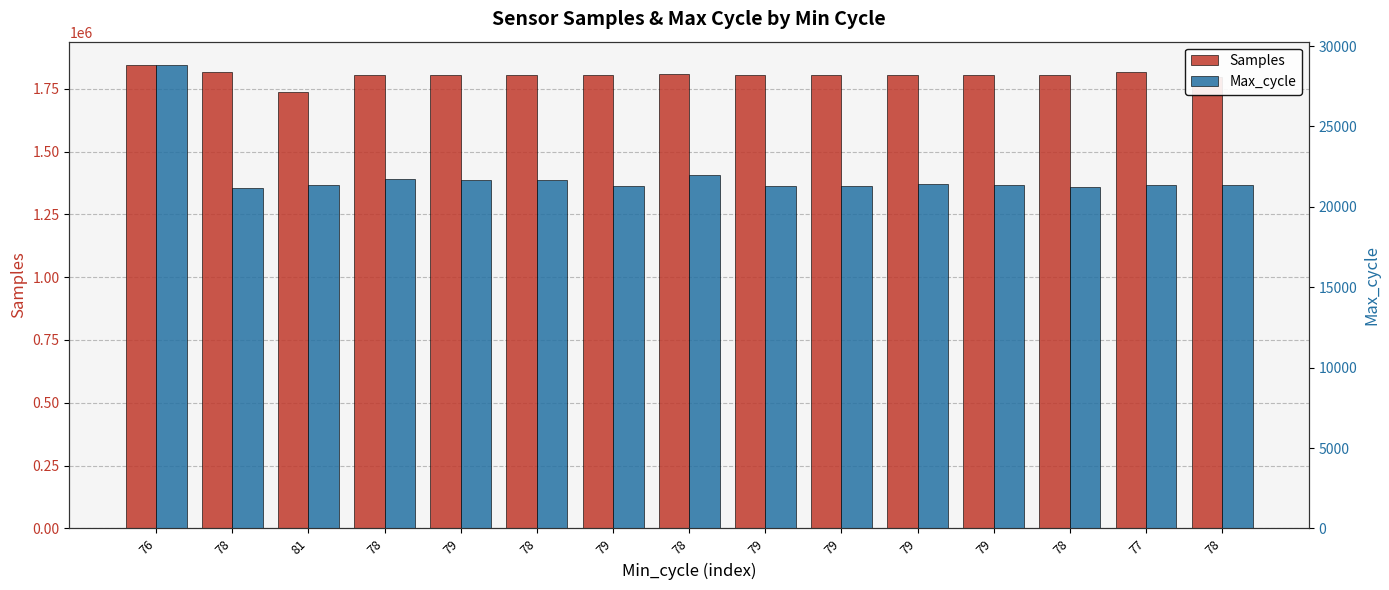

True or false: Max_cycle has a value of 28761 at 81.

False